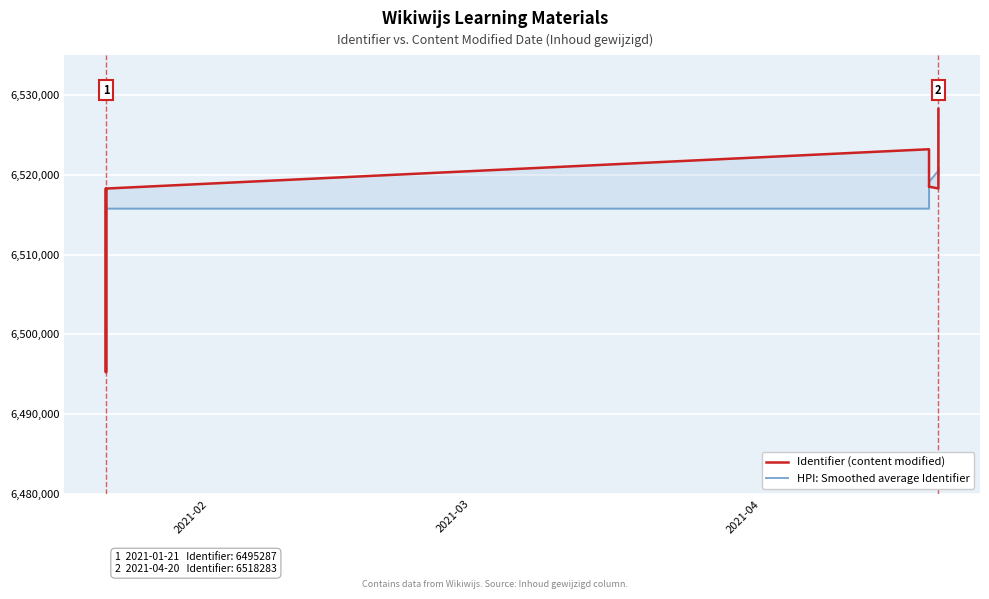

True or false: HPI: Smoothed average Identifier has a value of 2632867.5 at 4.

False